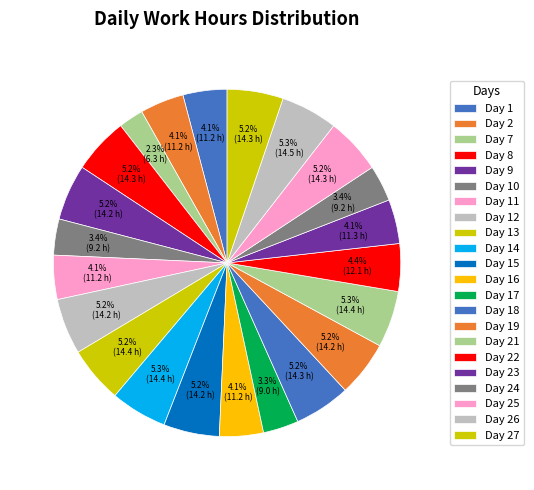

Which category has the biggest portion of the pie?

Day 26